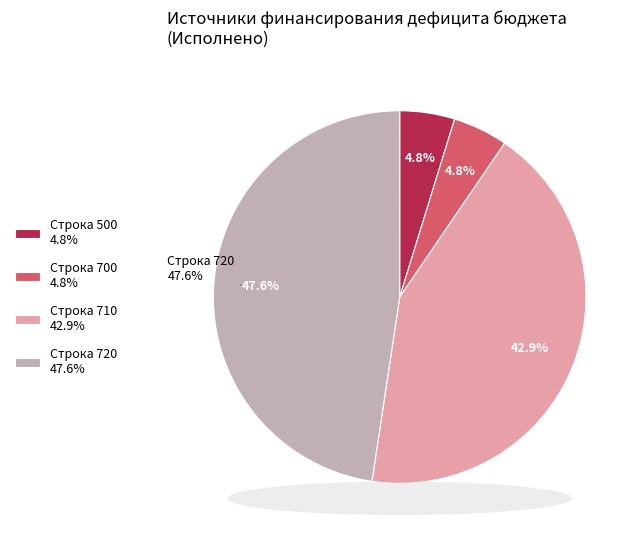

What is the change in value from 500 to 720?

+5170057.5